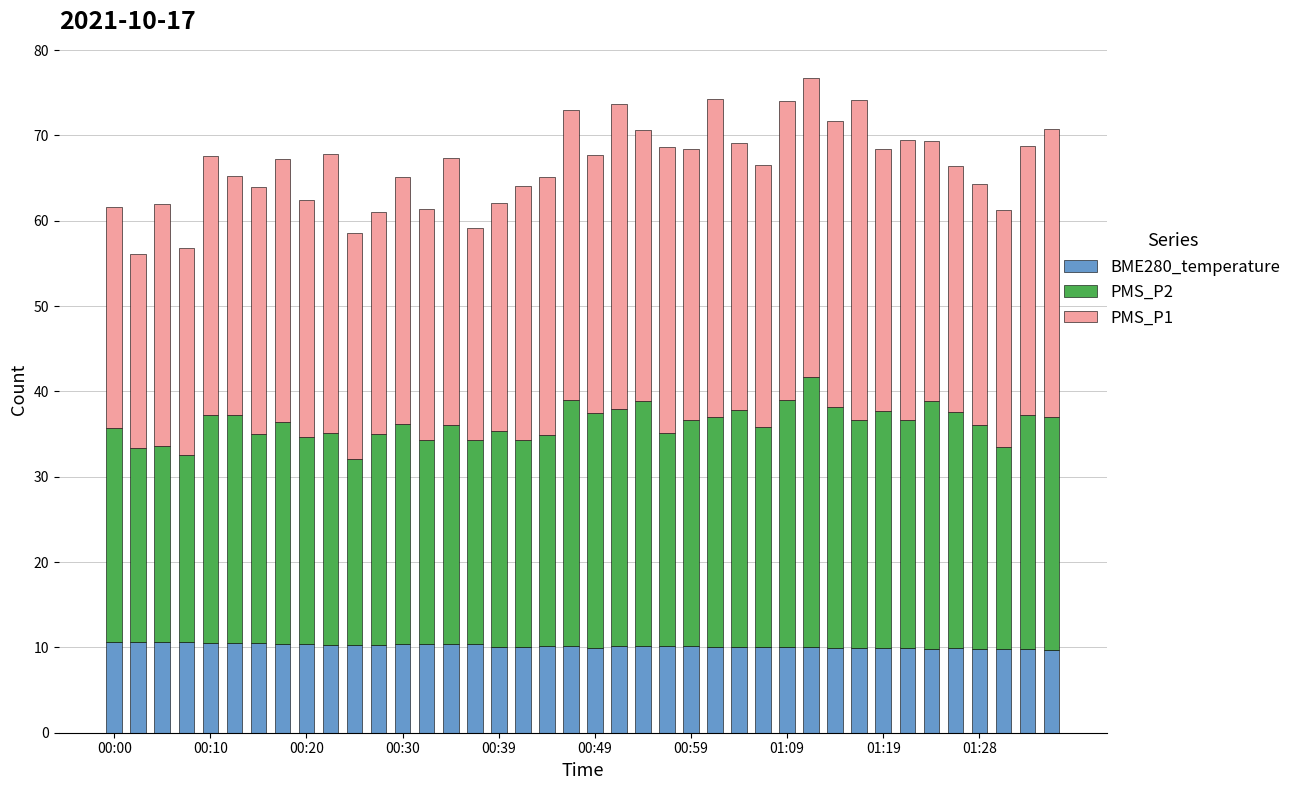

What is the maximum value for BME280_temperature?

10.7